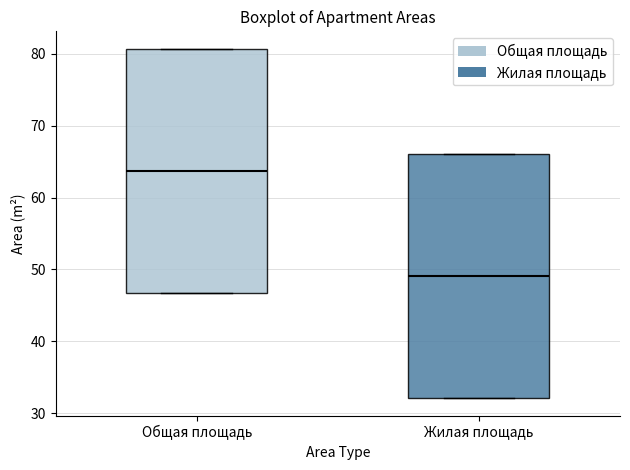

Reading left to right, transcribe this box plot: for each box, give where its median line is, the range the box spans, and where its two whiskers end, as read against the y-axis. The values are not printed on the chart, so give them approximately, as read against the axis.

Общая площадь: median 64, box 47 to 81, whiskers 47 to 81
Жилая площадь: median 49, box 32 to 66, whiskers 32 to 66